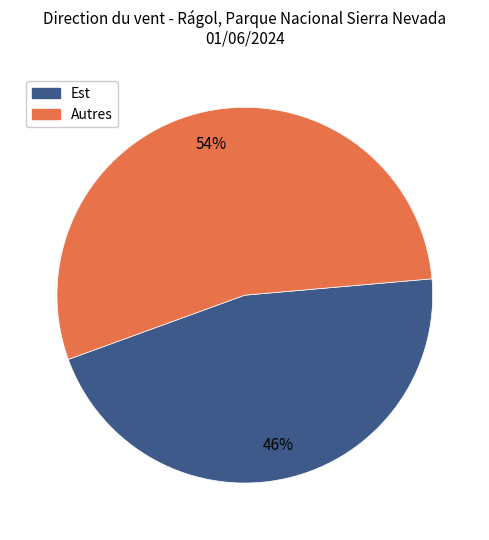

Is there any slice that represents more than half of the pie?

Yes